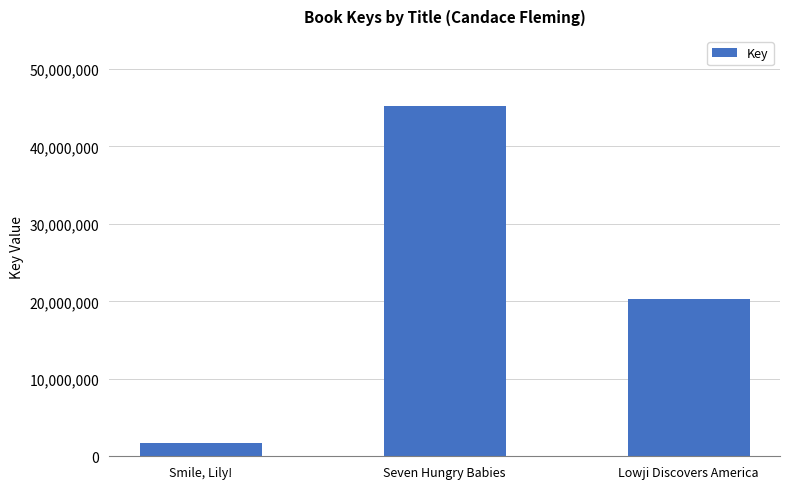

Count the number of categories in the chart.

3